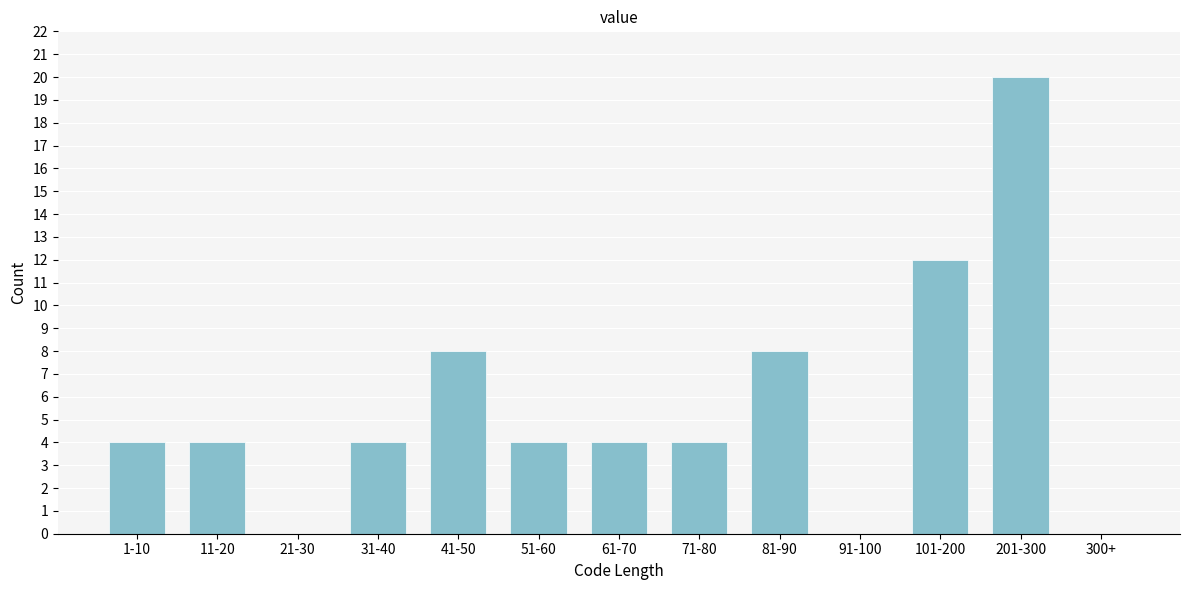

Reading left to right, extract all data points from this chart.

1-10=4	11-20=4	21-30=0	31-40=4	41-50=8	51-60=4	61-70=4	71-80=4	81-90=8	91-100=0	101-200=12	201-300=20	300+=0